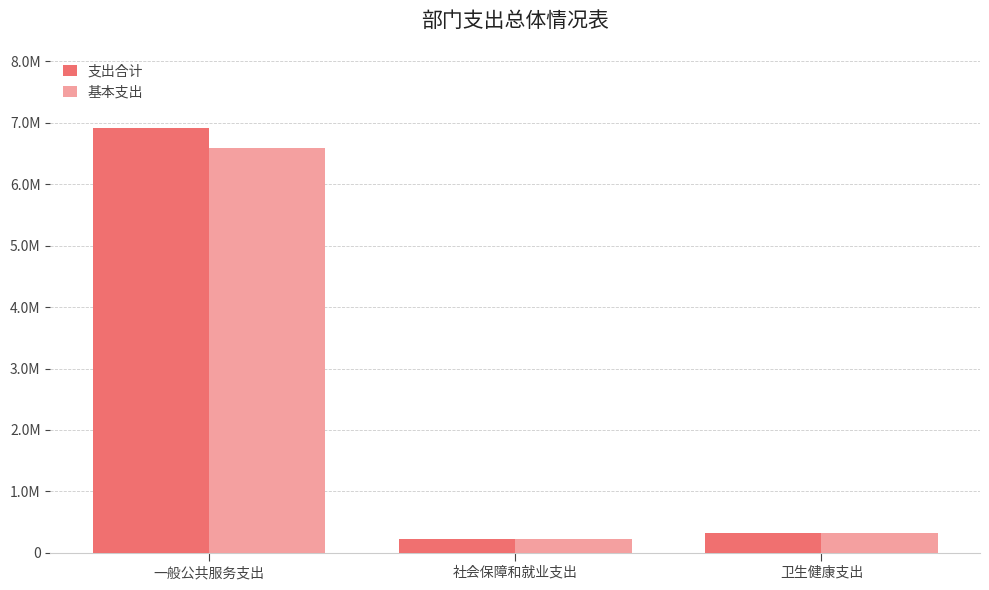

At which category is the sum across all series the highest?

一般公共服务支出